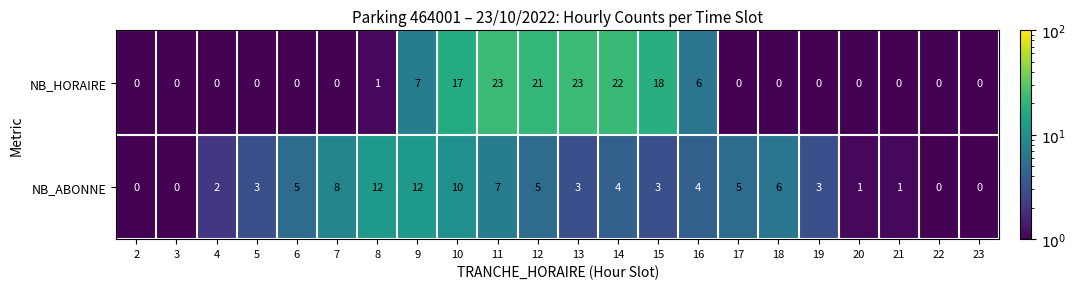

Rank the series by their average value, from highest to lowest.

NB_HORAIRE, NB_ABONNE